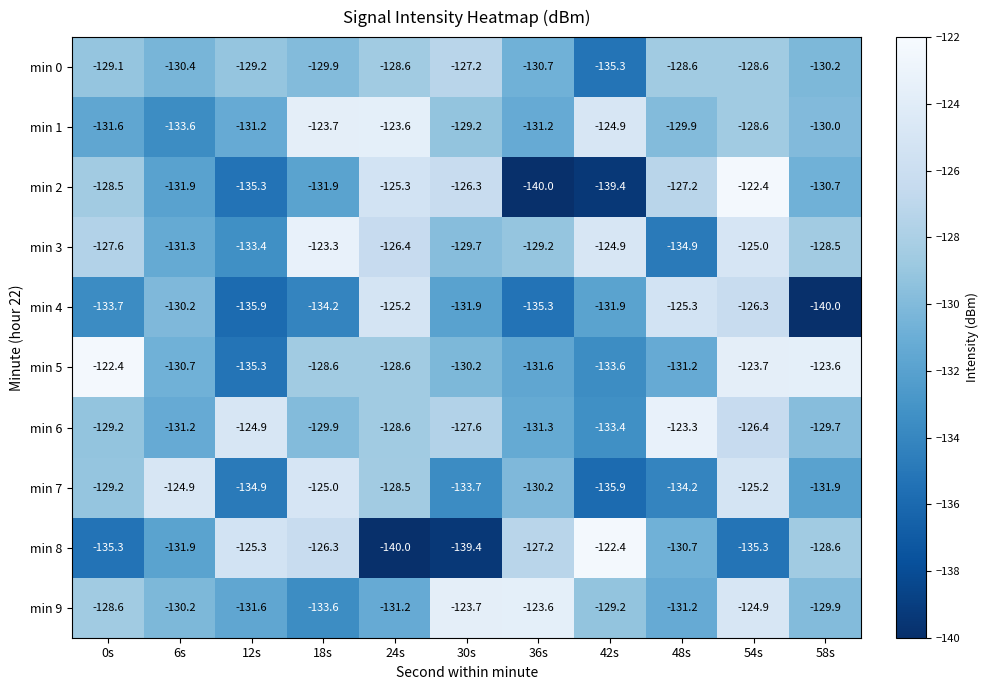

Which series changed the most between 36s and 42s?

min 1